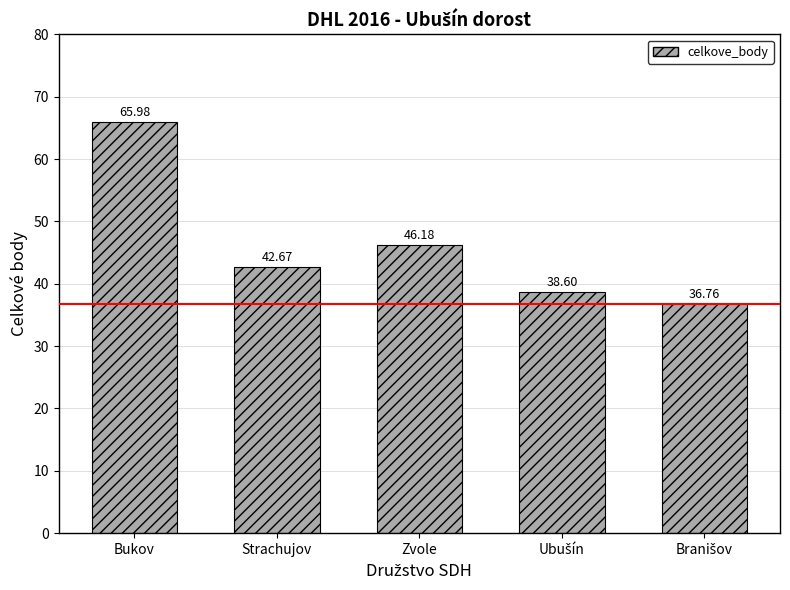

At which label is the value closest to 51?

Zvole